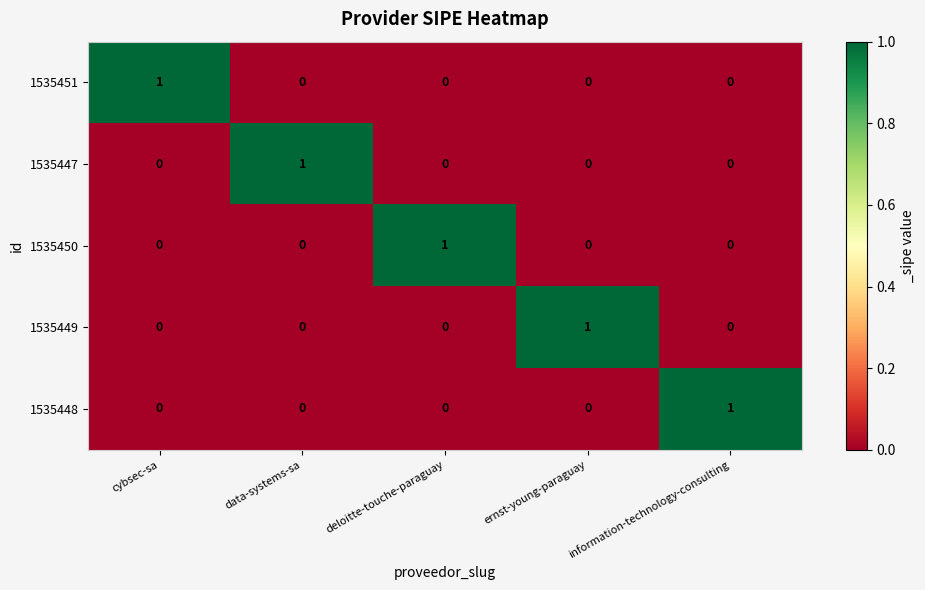

How many data points in 1535451 are above 0?

1